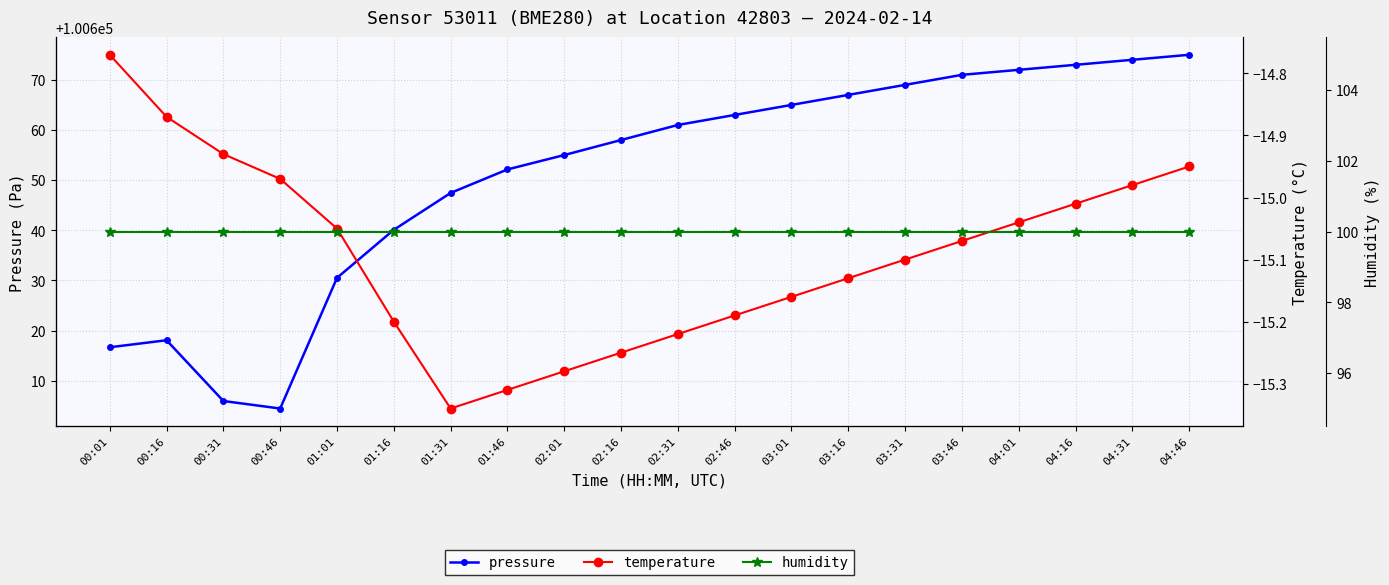

Is this an area chart (filled region under the line)?

No